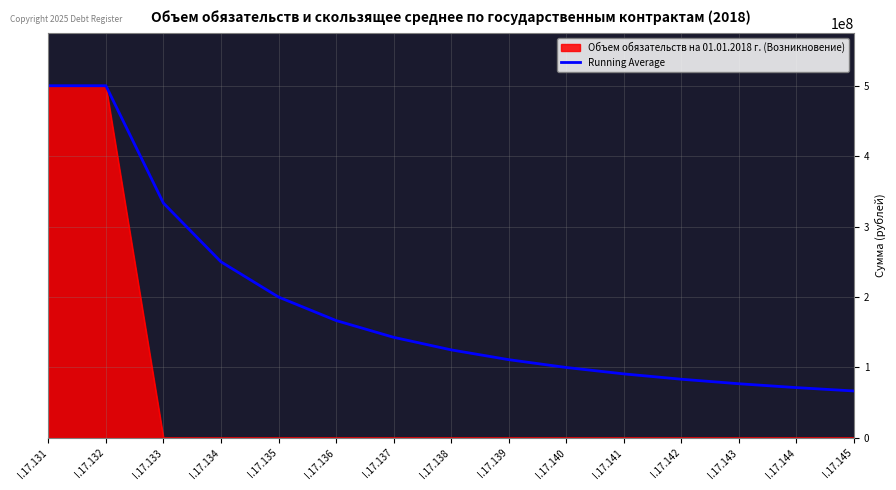

Rank the series by their average value, from highest to lowest.

Running Average, Объем обязательств на 01.01.2018 г. (Возникновение)